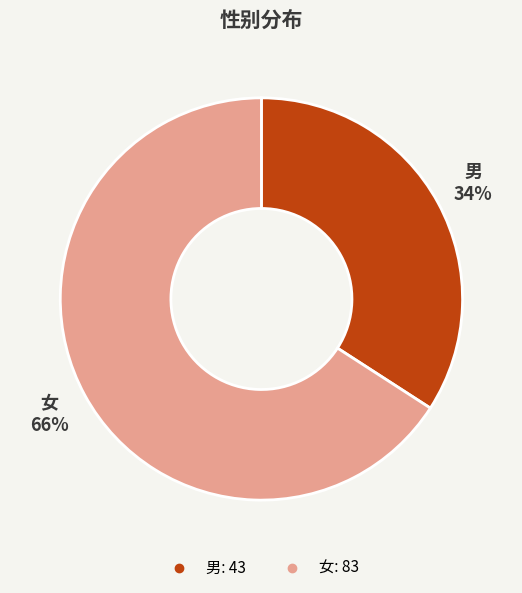

To the nearest percent, what is the average slice percentage?

50%